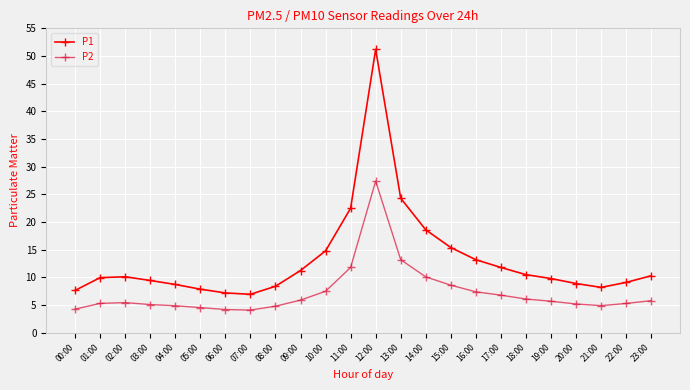

At 06:00, list the series in order from smallest to largest.

P2, P1